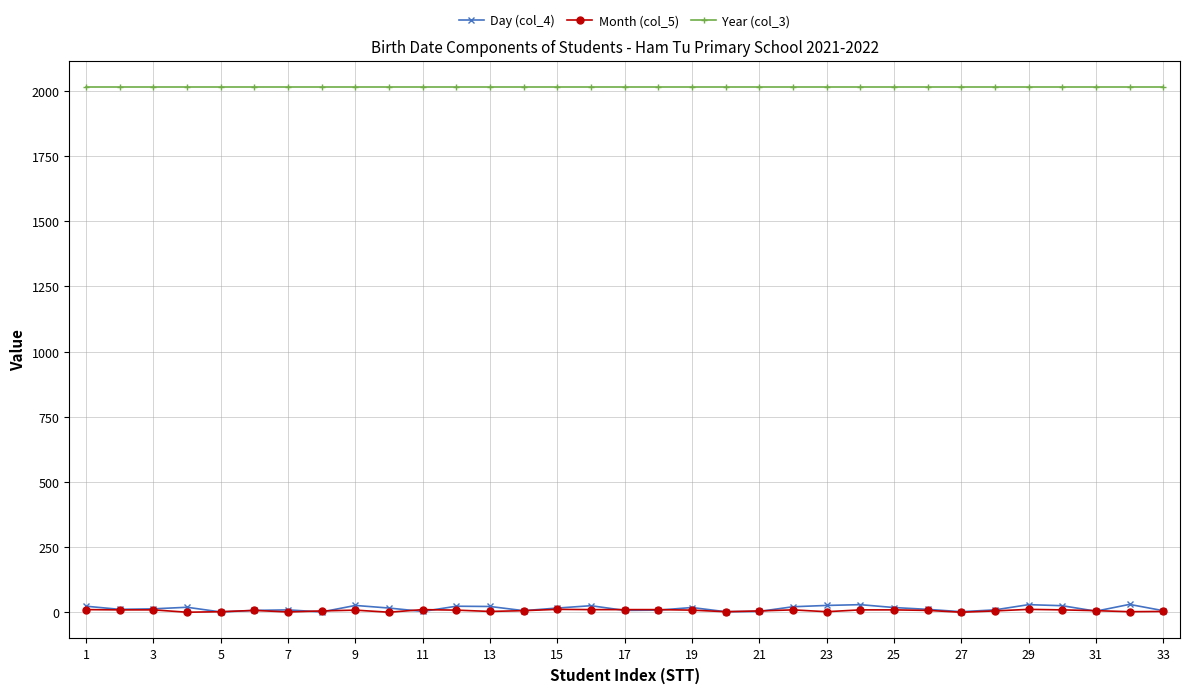

Which series has the largest total across all categories?

Year (col_3)